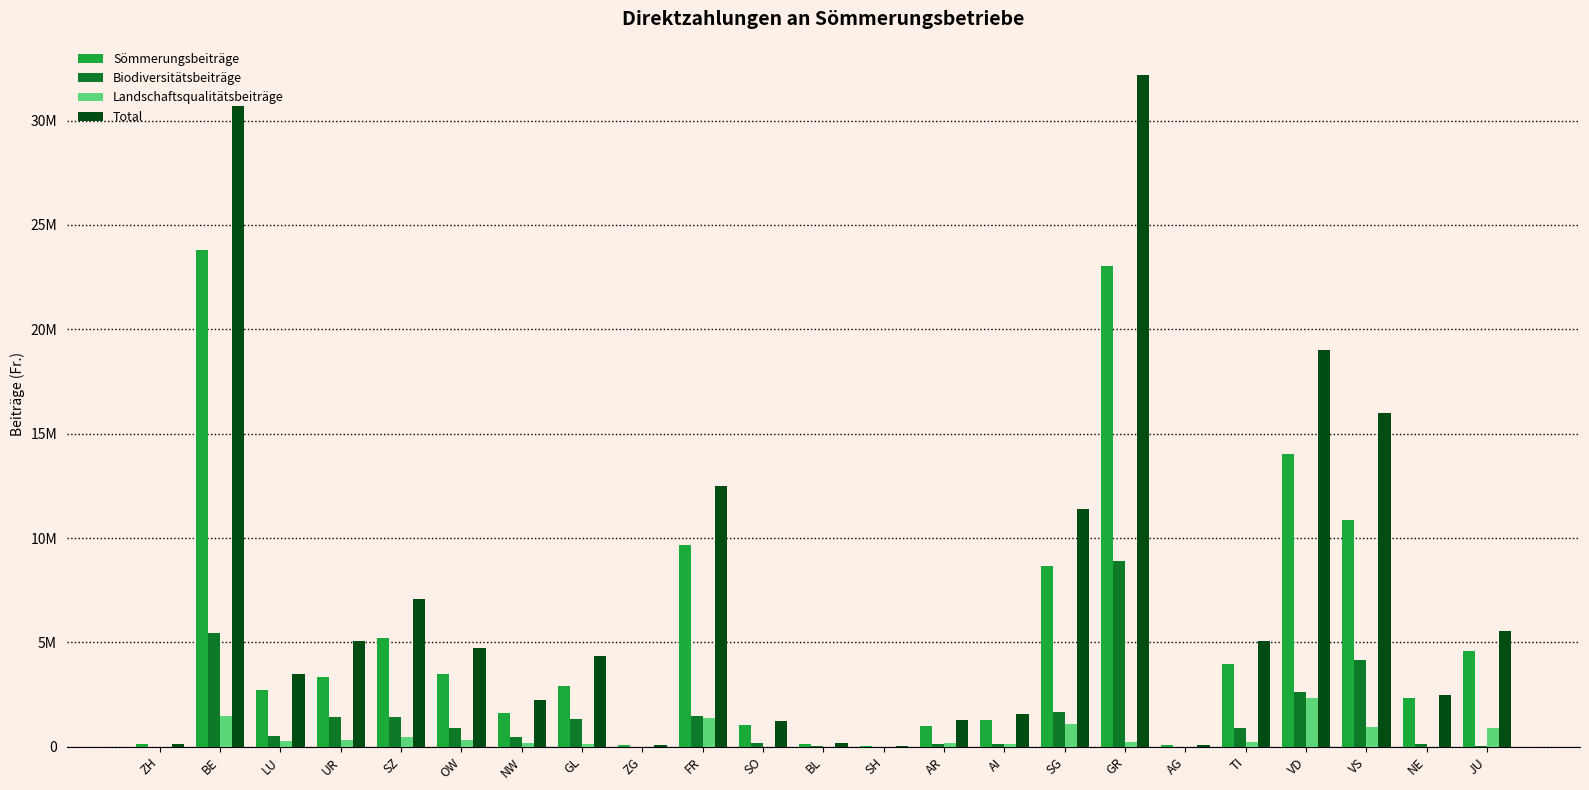

What is the sum of the Biodiversitätsbeiträge values at AG and SO?

167082